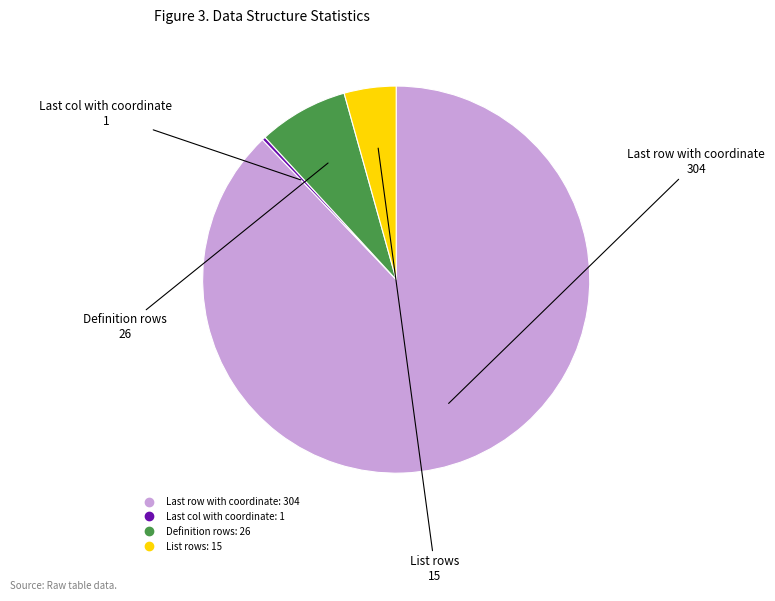

What is the smallest slice in the pie chart?

Last col with coordinate